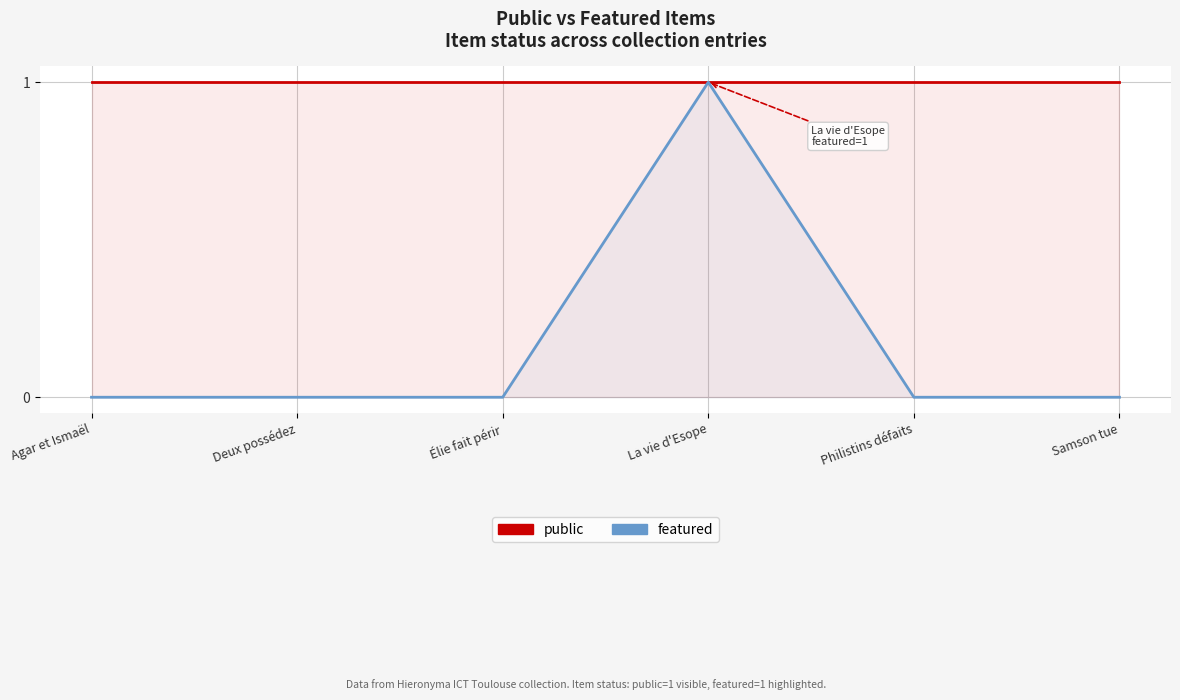

Which series has the widest spread of values?

featured